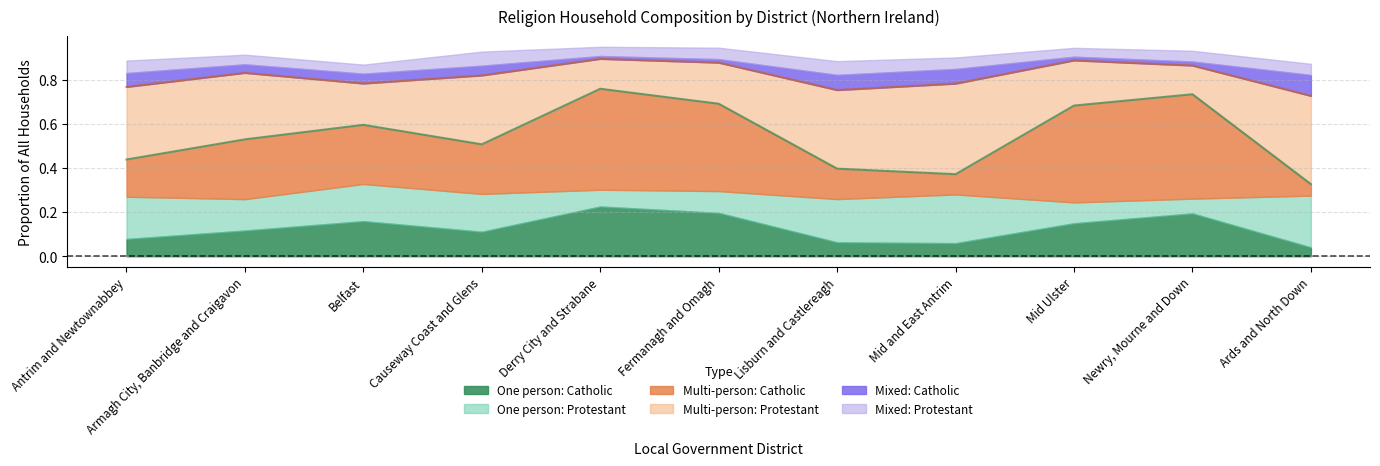

The value of One person: Catholic at Ards and North Down is 0.1. True or false?

False